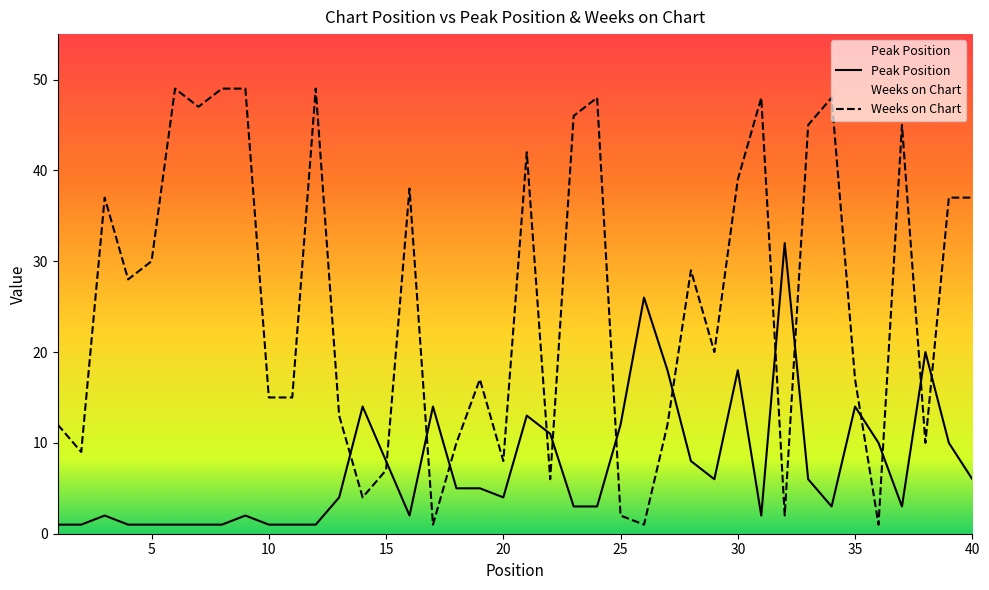

List the labels in order of Weeks on Chart value, smallest first.

17, 26, 36, 25, 32, 14, 22, 15, 20, 2, 18, 38, 1, 27, 13, 10, 11, 19, 35, 29, 4, 28, 5, 3, 39, 40, 16, 30, 21, 33, 37, 23, 7, 24, 31, 34, 6, 8, 9, 12